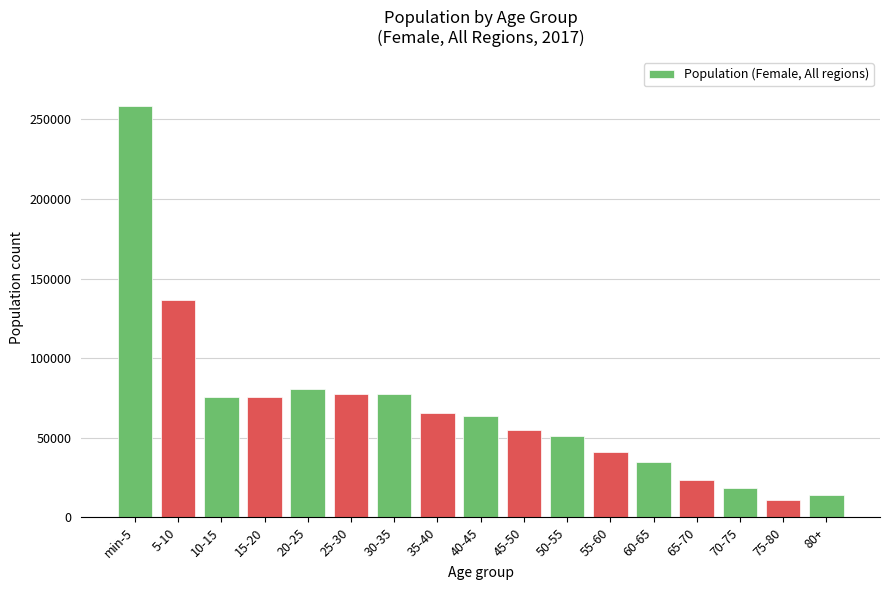

The value at 20-25 is 119371.4. True or false?

False